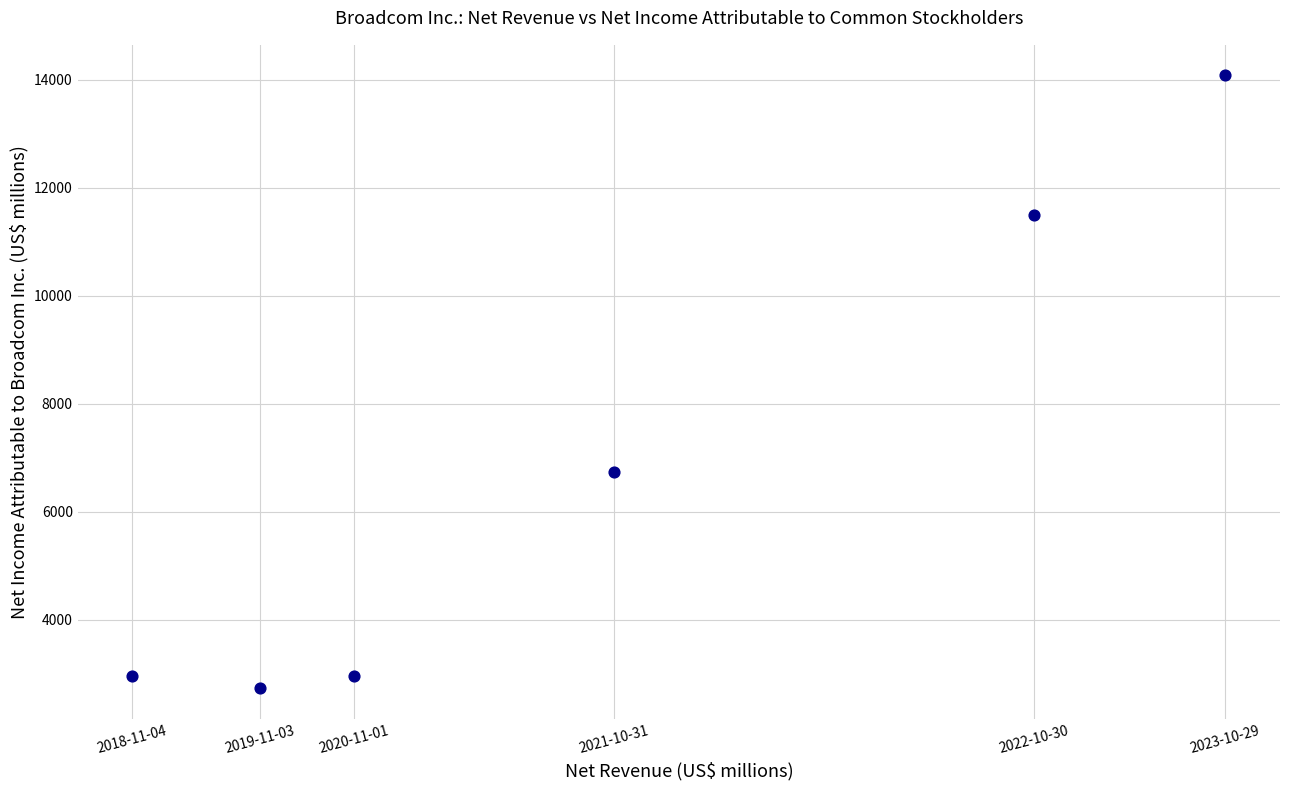

What is the range of Y values (max minus min)?

11358